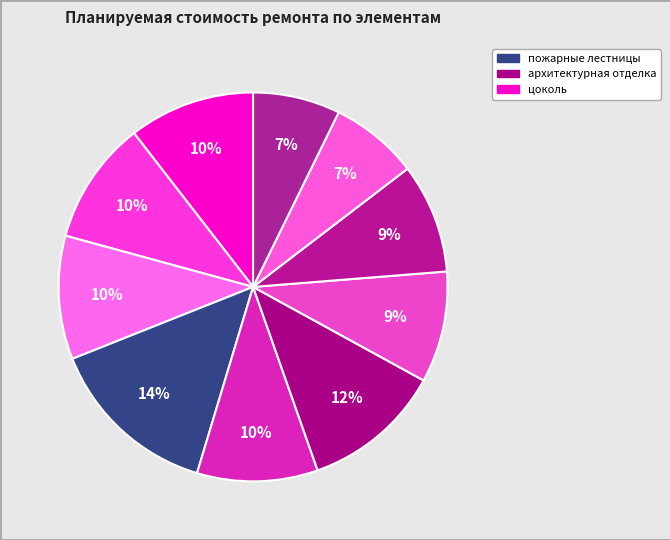

How many slices are in this pie chart?

10